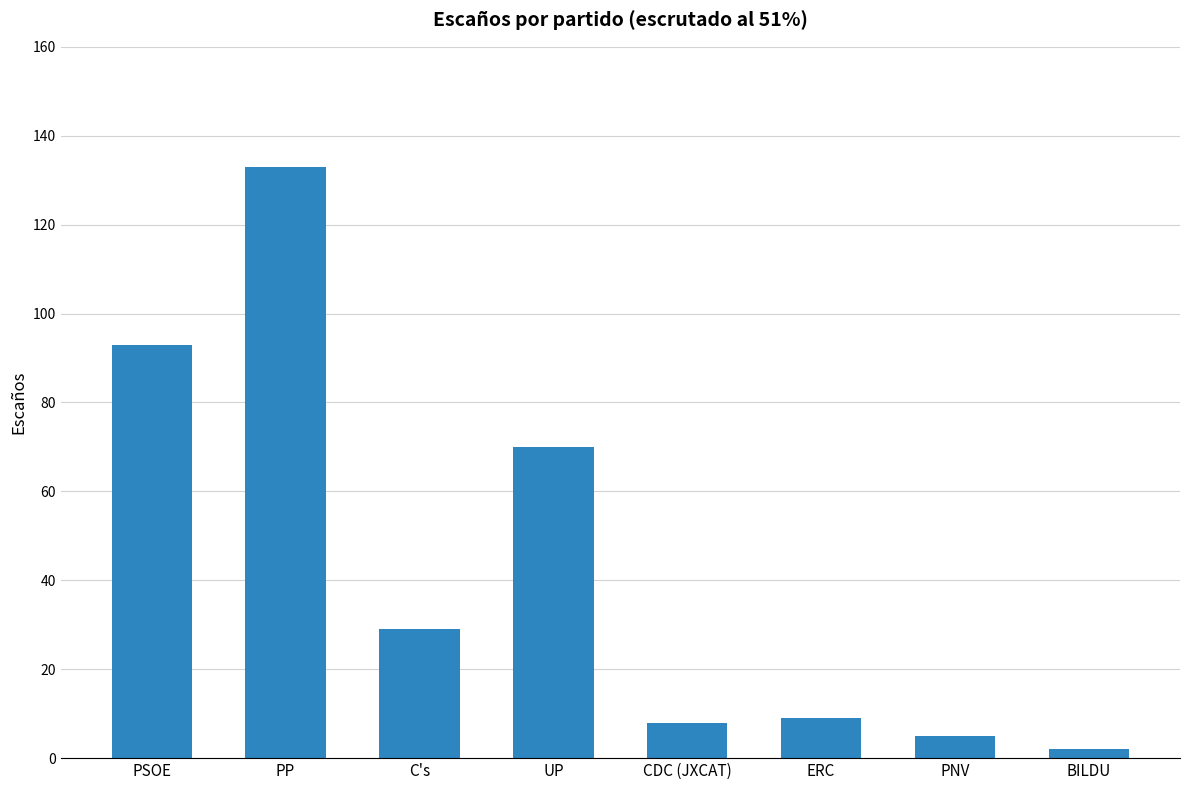

Reading left to right, list all the values displayed in this chart.

93	133	29	70	8	9	5	2